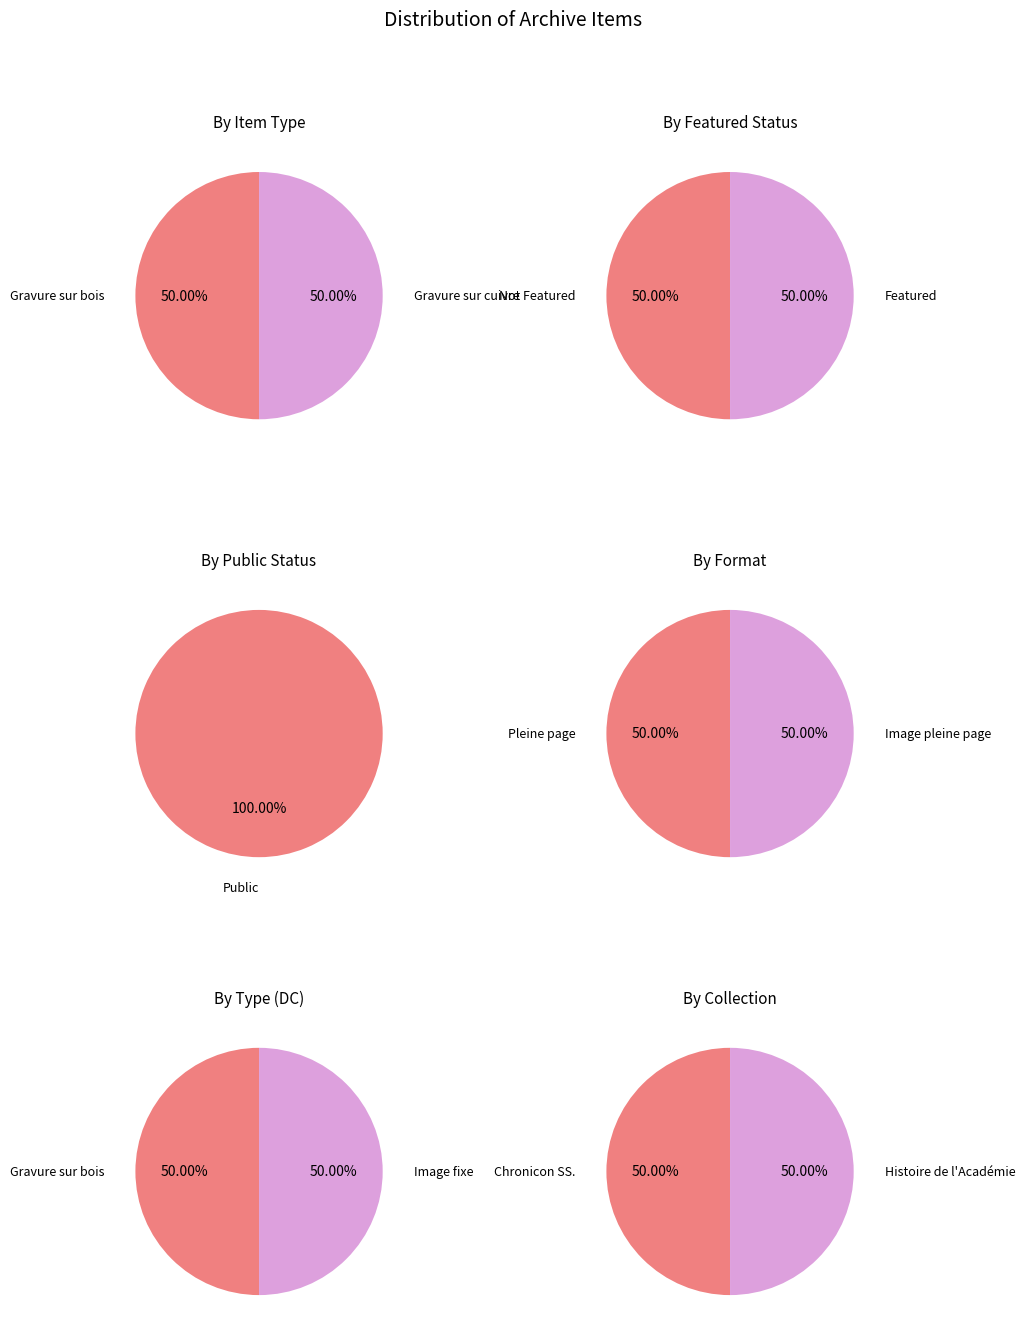

What is the spread (max minus min) of values at 0?

1